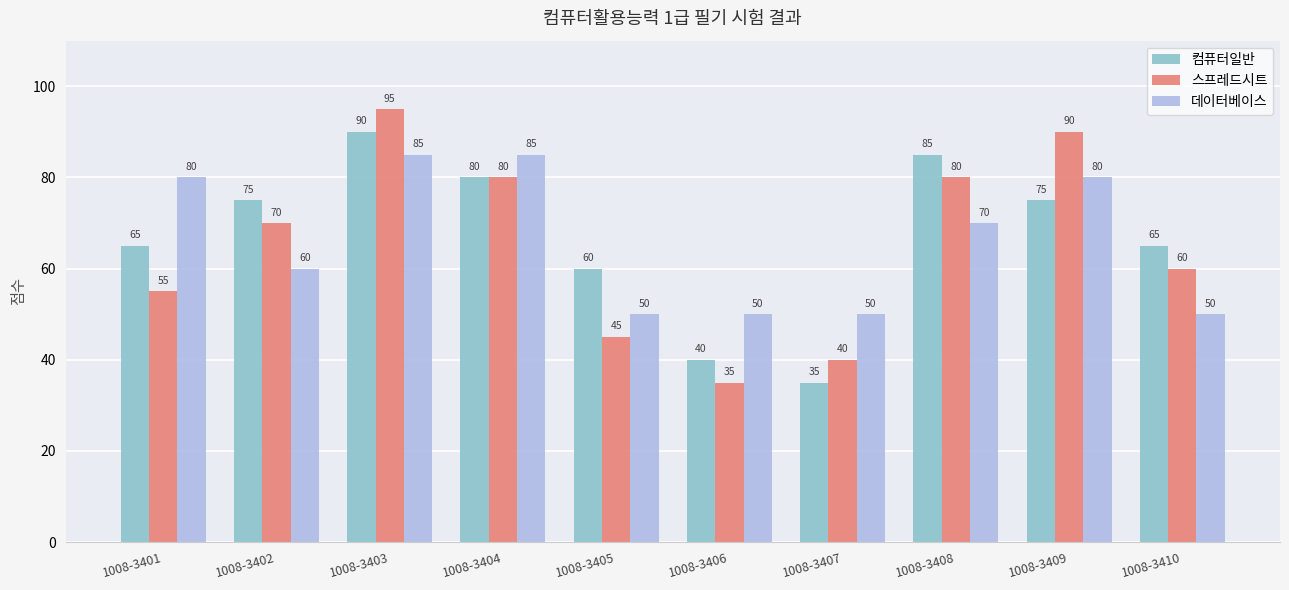

What is the value of the 컴퓨터일반 bar at the 10th from the left?

65